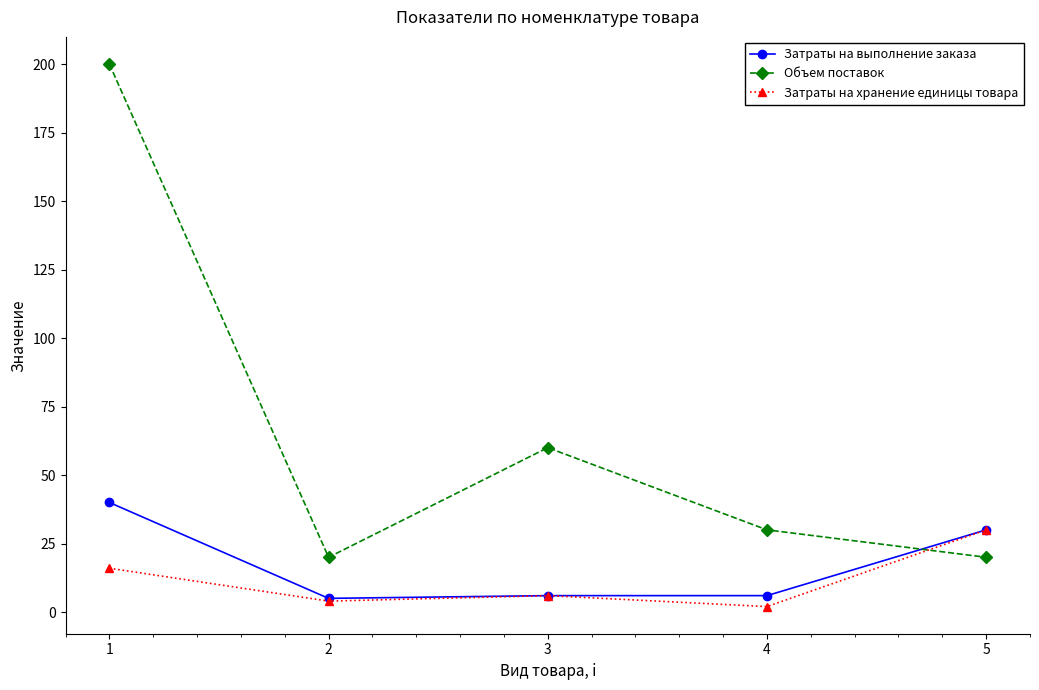

Count the number of data series in this chart.

3